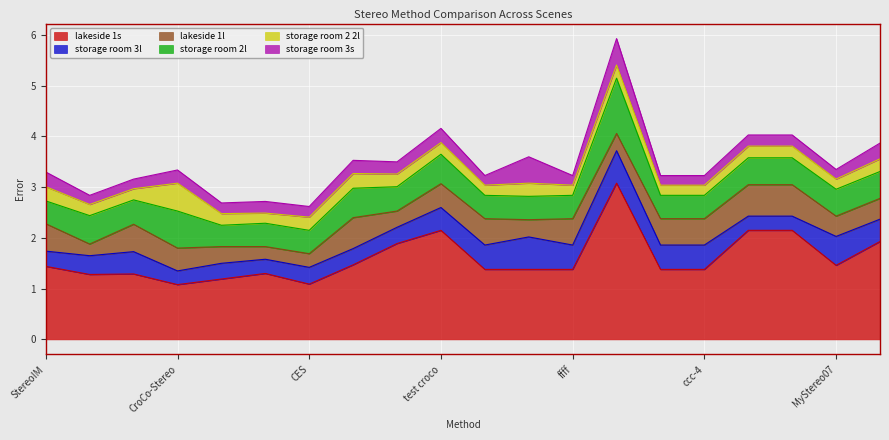

At which label does storage room 3l reach its minimum?

CroCo-Stereo